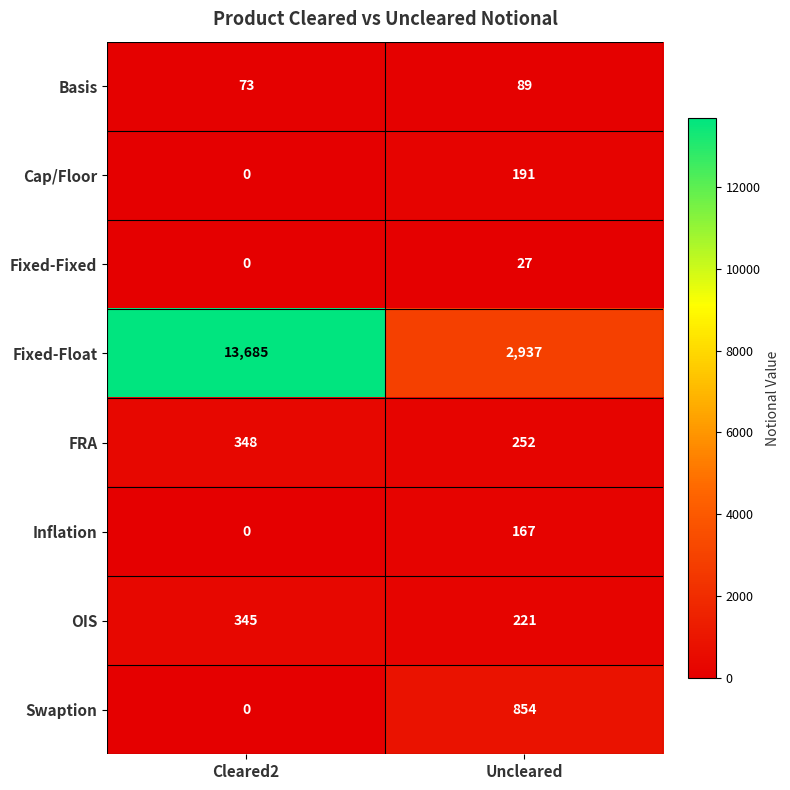

Rank the categories by OIS value from highest to lowest.

Cleared2, Uncleared